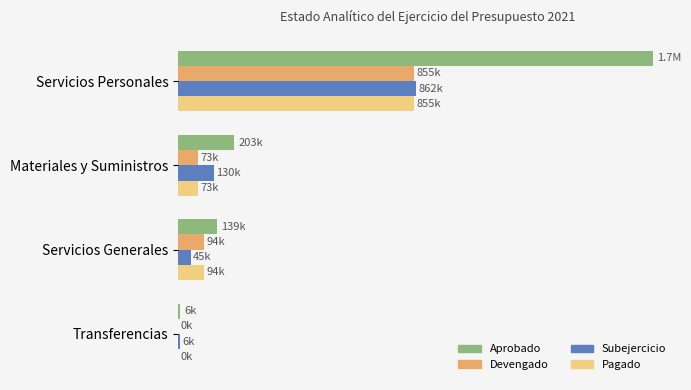

What are all the series names shown in the legend?

Aprobado, Devengado, Subejercicio, Pagado